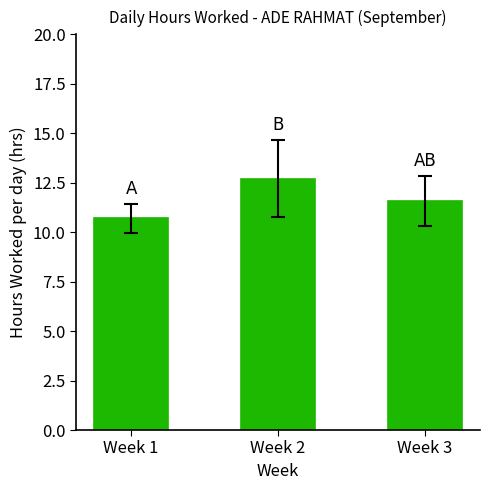

What is the difference between the values at Week 1 and Week 2?

2.0